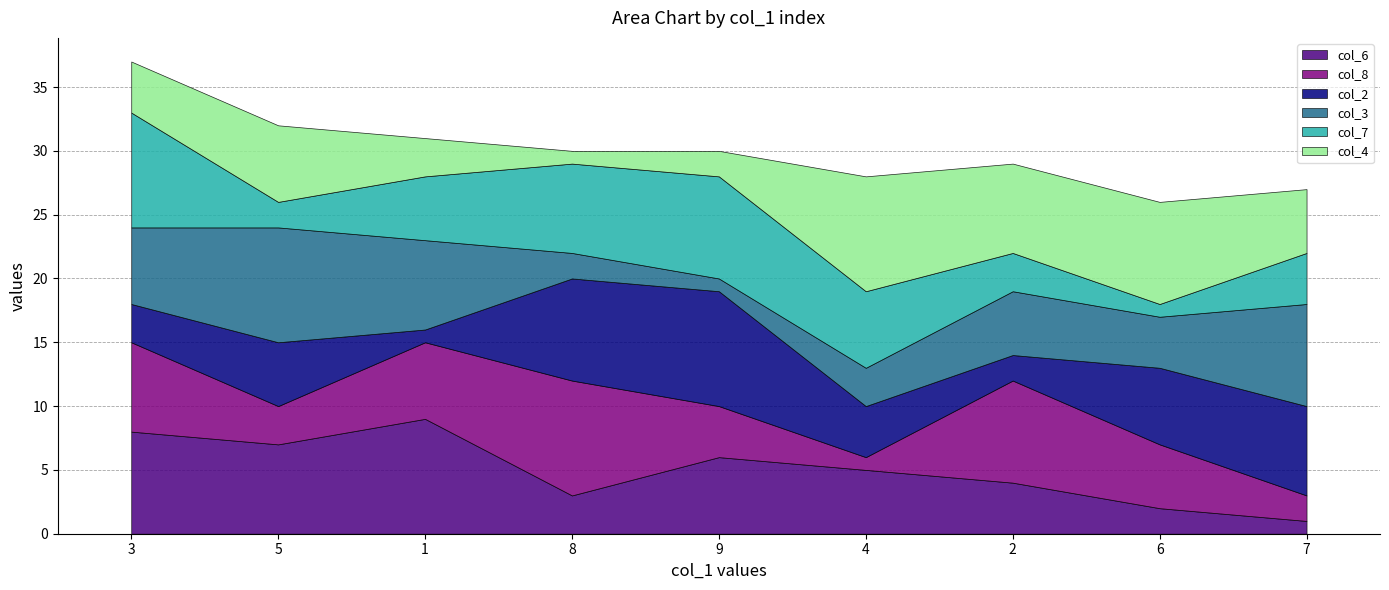

How many intersections are there between col_6 and col_3?

3